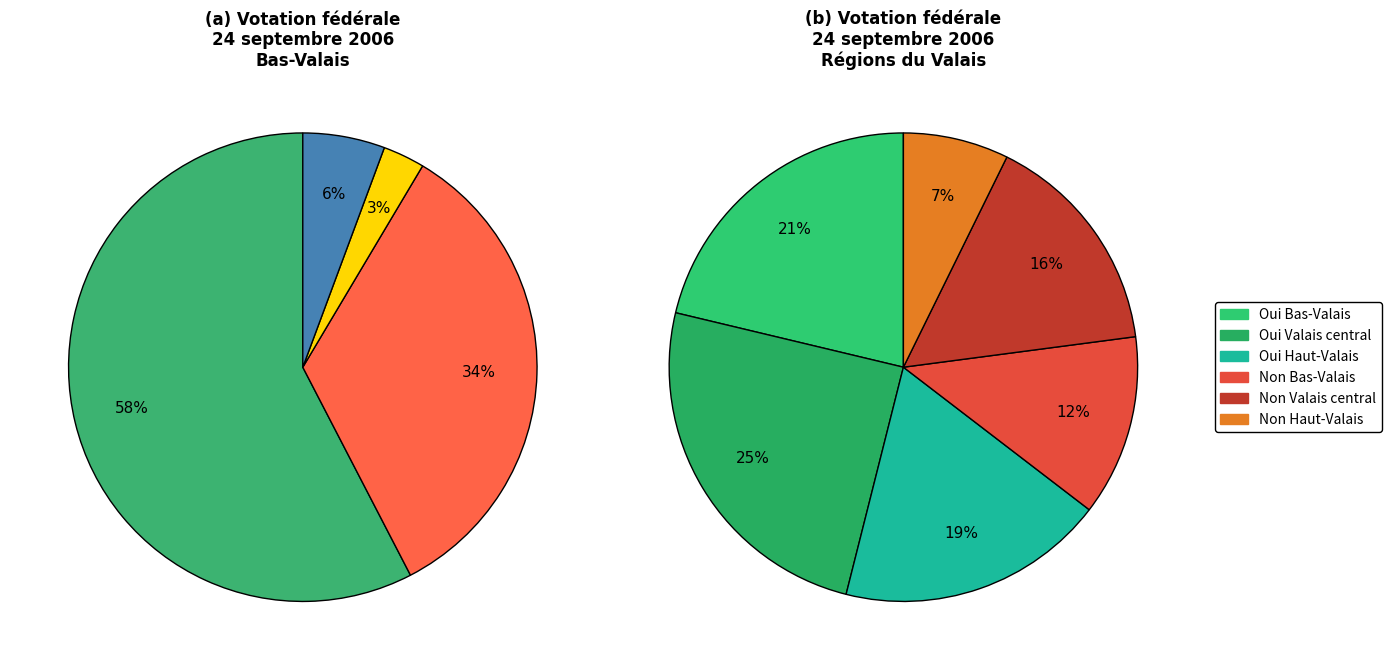

What percentage do Non (Bas-Valais) and Non (Haut-Valais) together represent?

19.8%